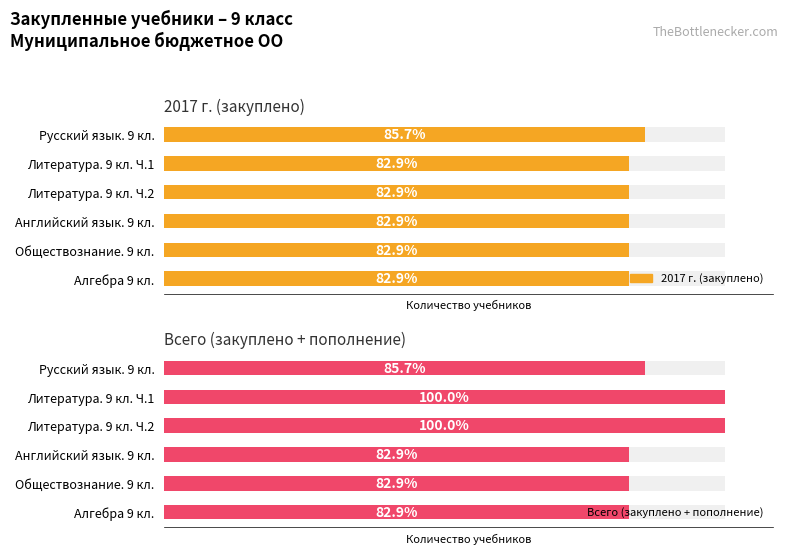

Rank the series at Литература. 9 кл. Ч.2 from lowest to highest value.

2017 г., Всего